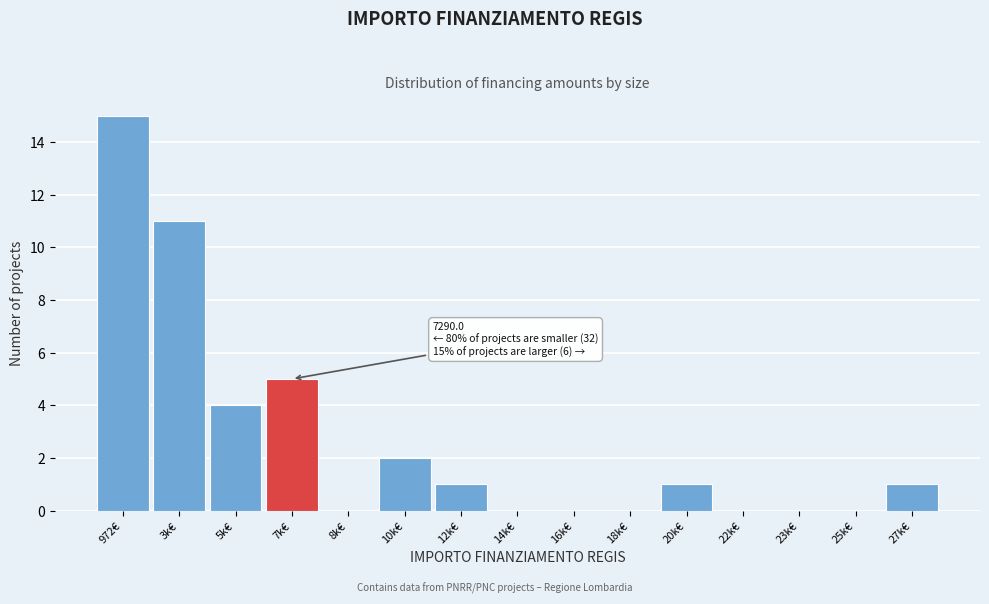

Reading left to right, list all the values displayed in this chart.

972€=15	3k€=11	5k€=4	7k€=5	8k€=0	10k€=2	12k€=1	14k€=0	16k€=0	18k€=0	20k€=1	22k€=0	23k€=0	25k€=0	27k€=1